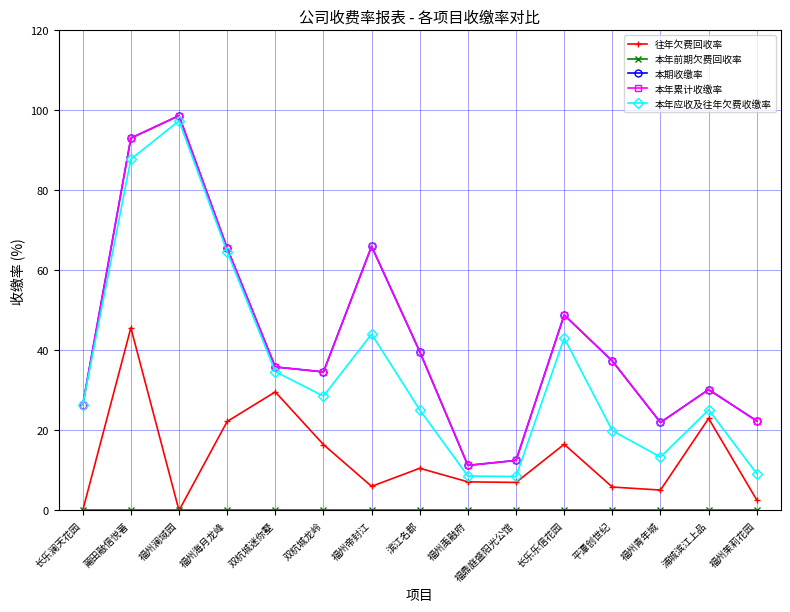

Which category has the highest value across all series?

福州澜域园